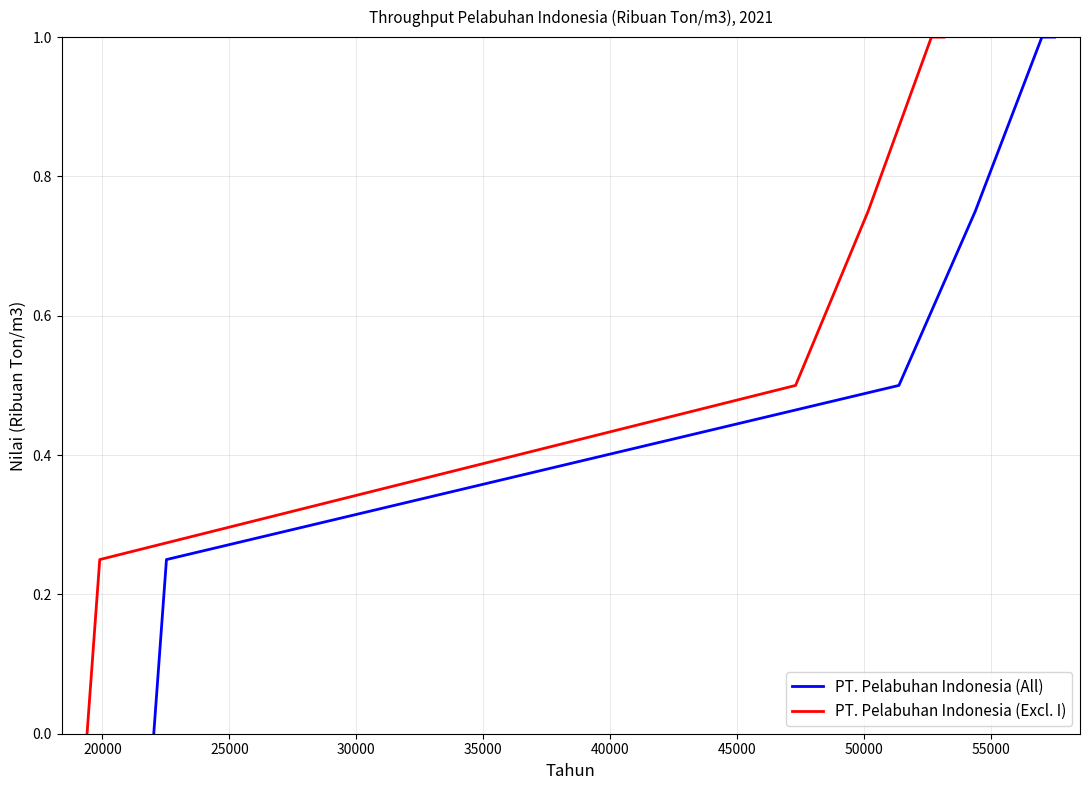

What is the average value of the PT. Pelabuhan Indonesia (All) series?

0.6